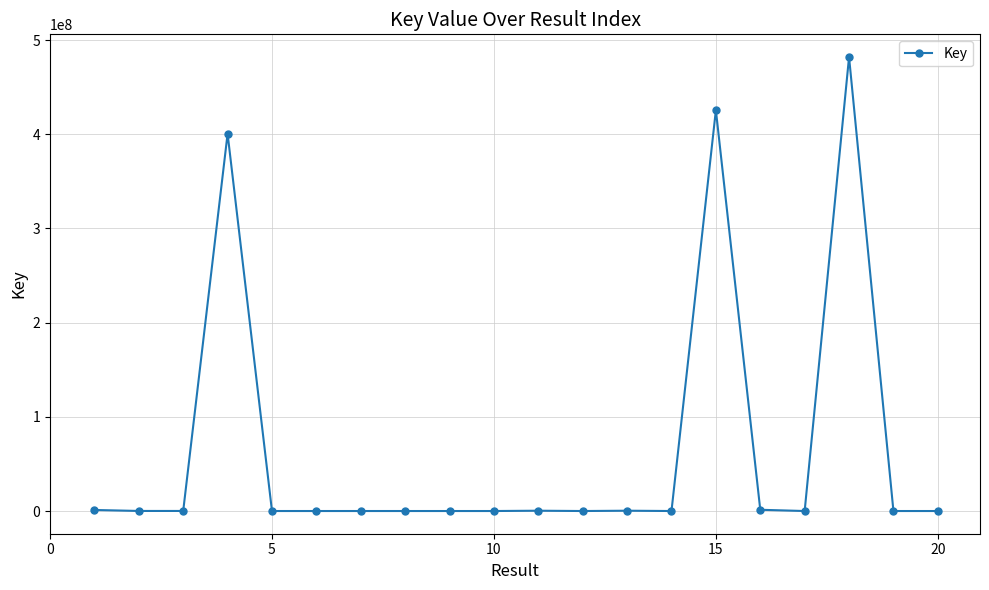

What is the difference between the second highest and second lowest values?

425607266